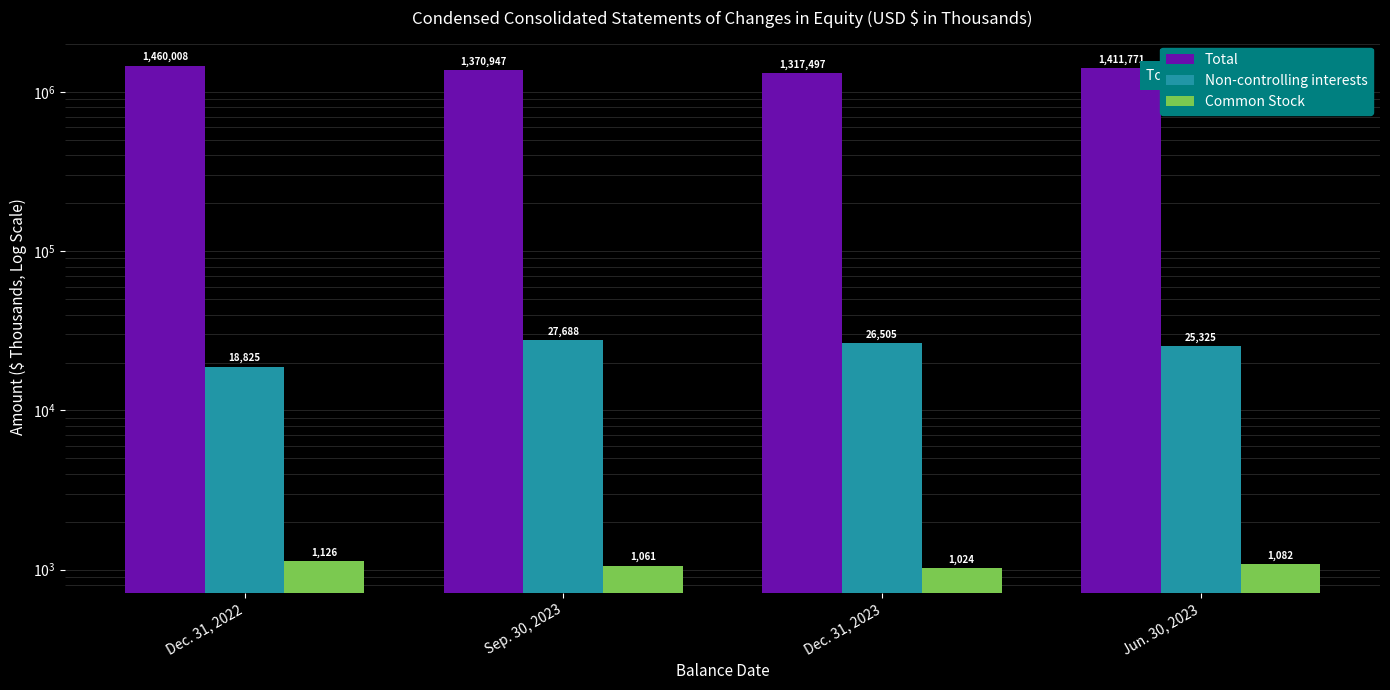

Reading right to left, list all the values displayed in this chart.

Total: Jun. 30, 2023=1411771	Dec. 31, 2023=1317497	Sep. 30, 2023=1370947	Dec. 31, 2022=1460008
Non-controlling interests: Jun. 30, 2023=25325	Dec. 31, 2023=26505	Sep. 30, 2023=27688	Dec. 31, 2022=18825
Common Stock: Jun. 30, 2023=1082	Dec. 31, 2023=1024	Sep. 30, 2023=1061	Dec. 31, 2022=1126